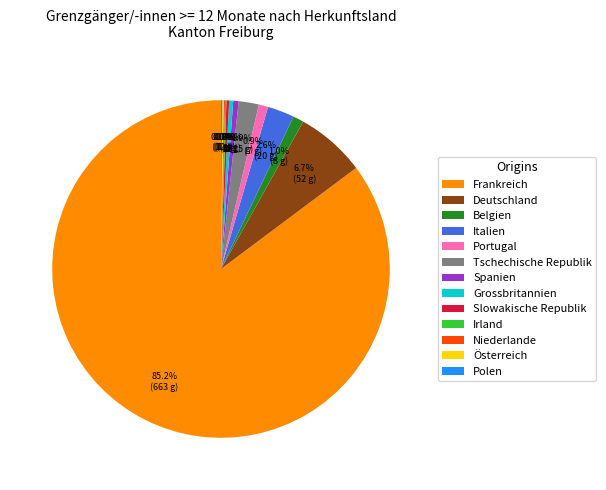

How much of the chart is everything except Portugal?

99.1%